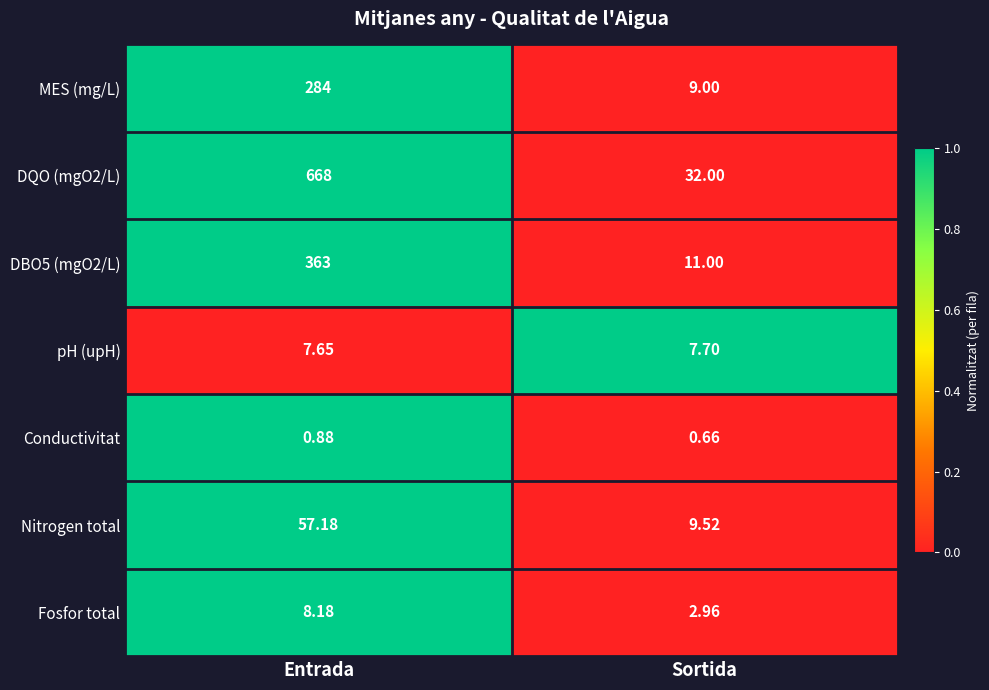

Rank the categories by pH (upH) value from highest to lowest.

Sortida, Entrada